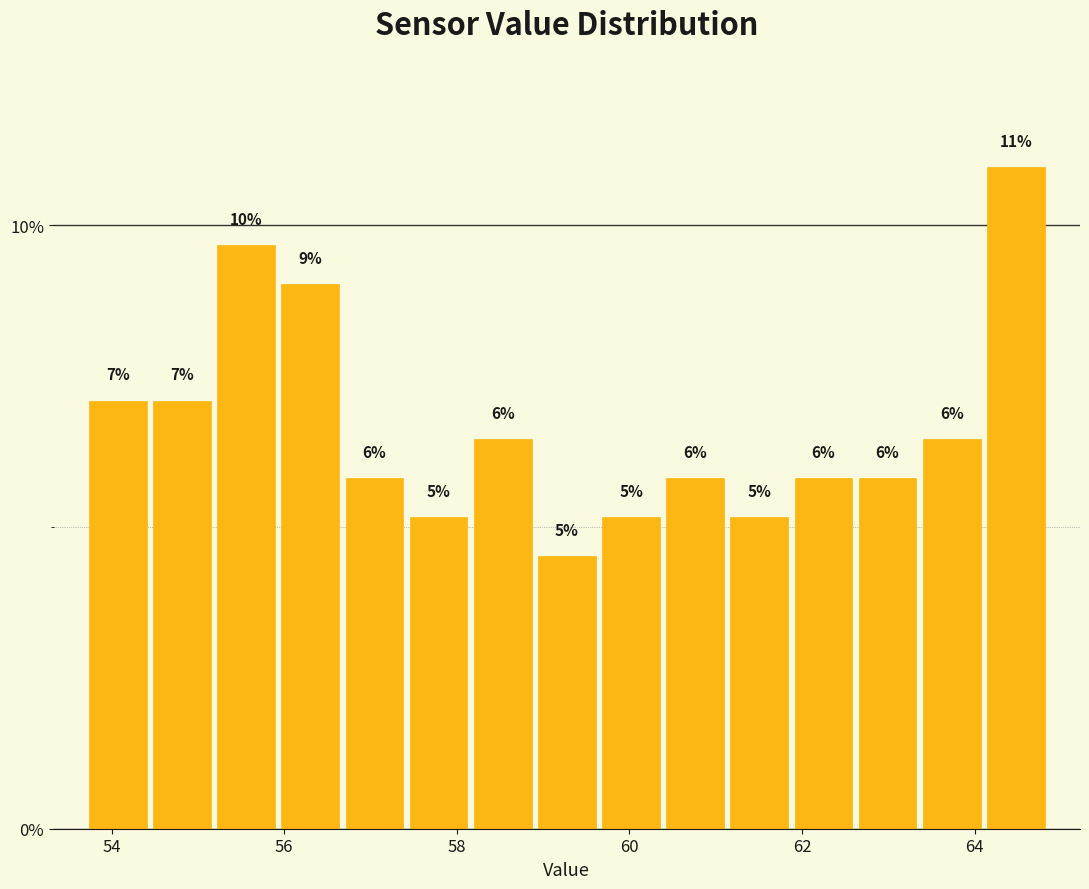

Around what value on the x-axis is the tallest bar? Give the approximate position of its centre, as read against the axis.

64.4